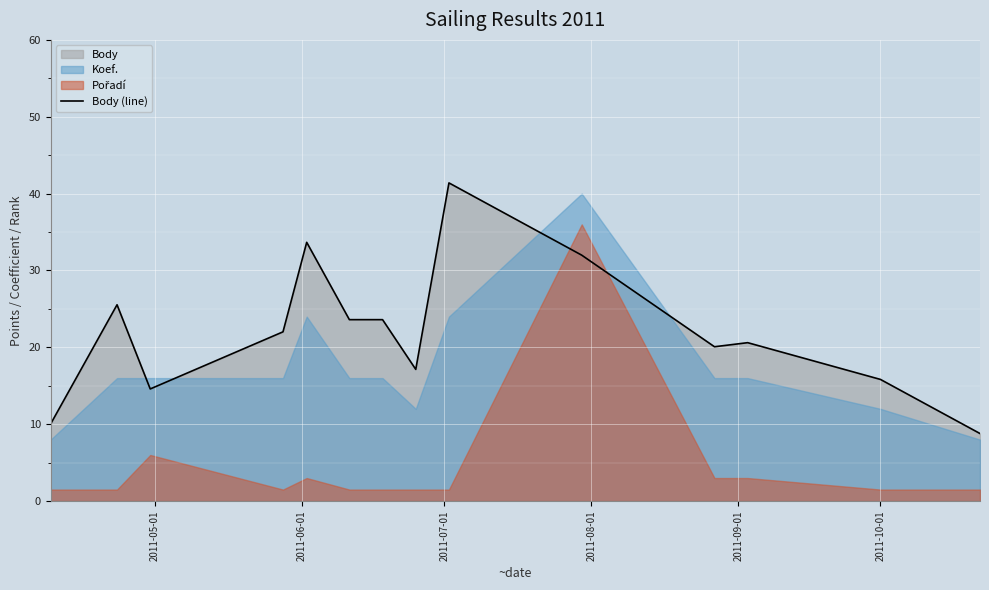

What is the highest value of the Body (line) series?

41.4